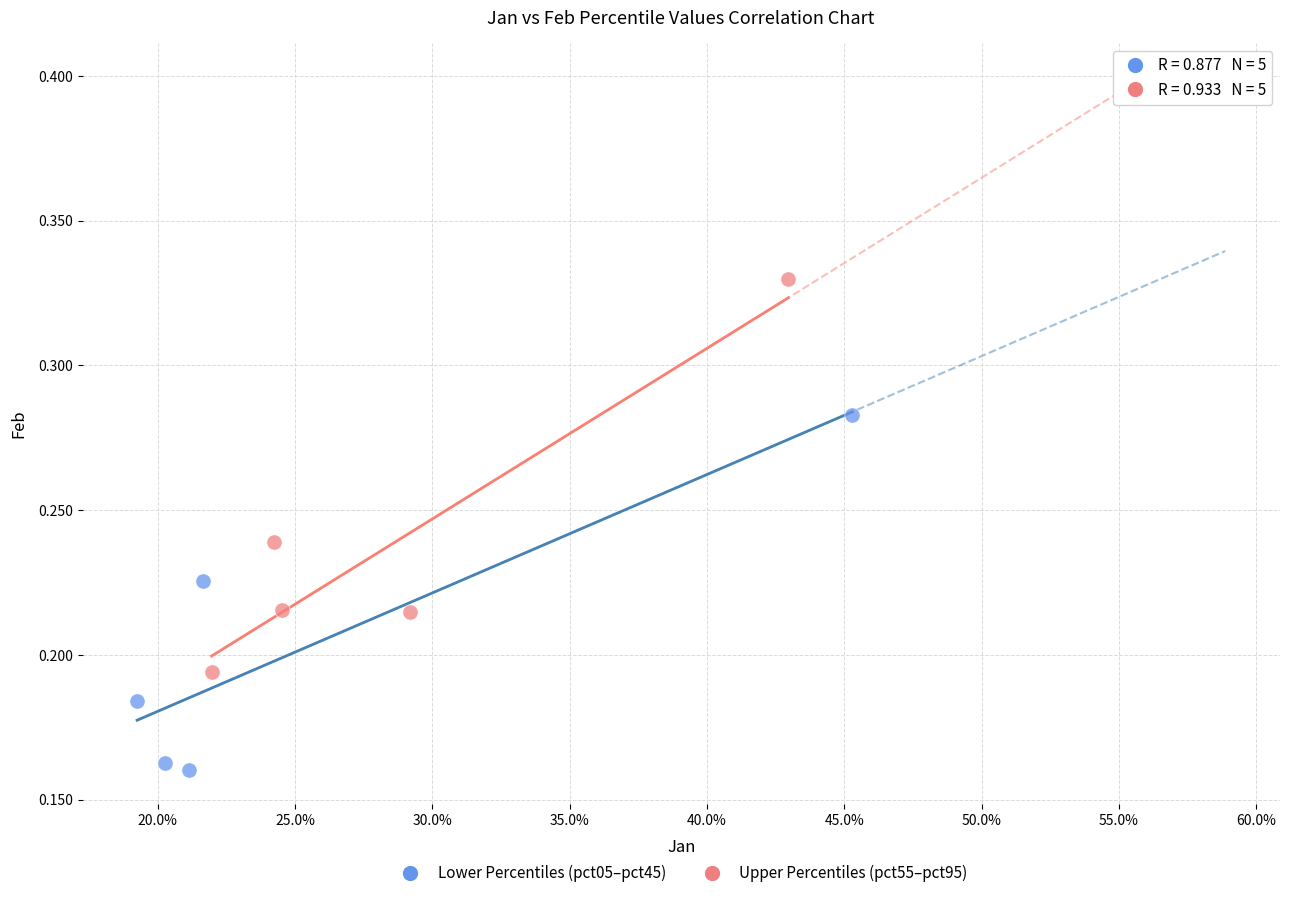

Which series reaches the minimum Y coordinate?

Lower Percentiles (pct05–pct45)